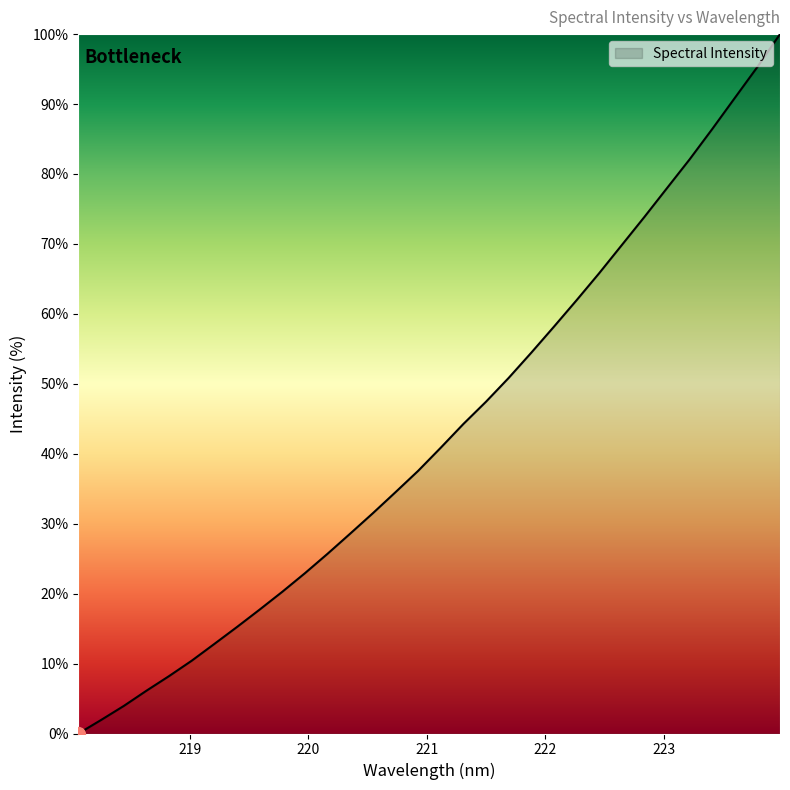

What is the greatest value displayed?

100.0